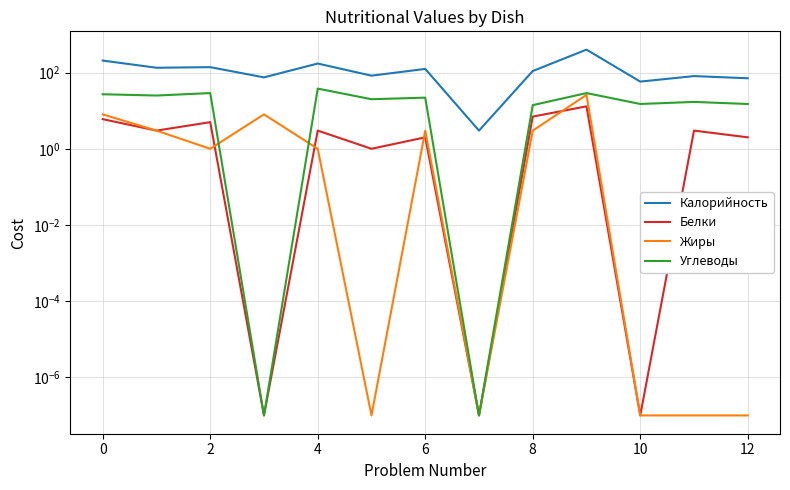

What is the average value of the Жиры series?

4.1